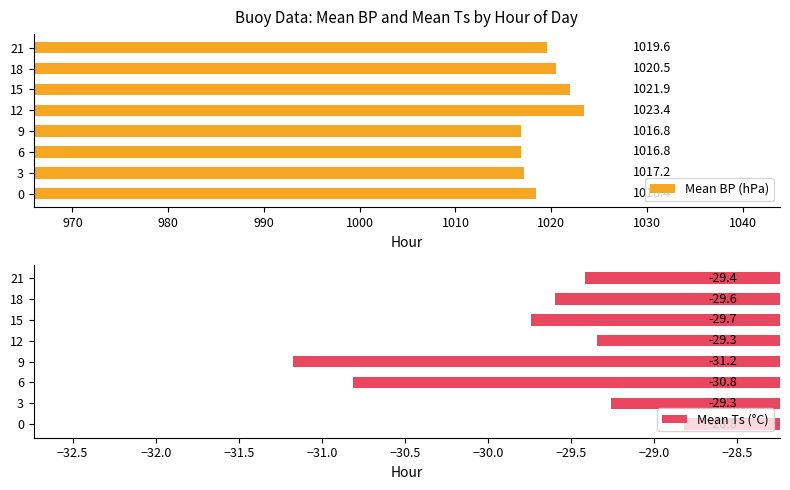

At which label does Mean BP (hPa) reach its minimum?

9